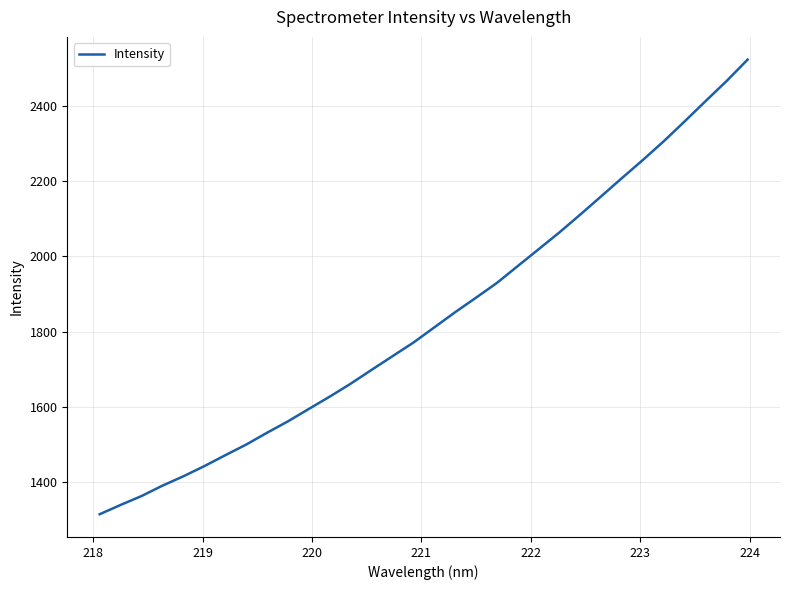

What is the minimum value shown in the chart?

1314.7